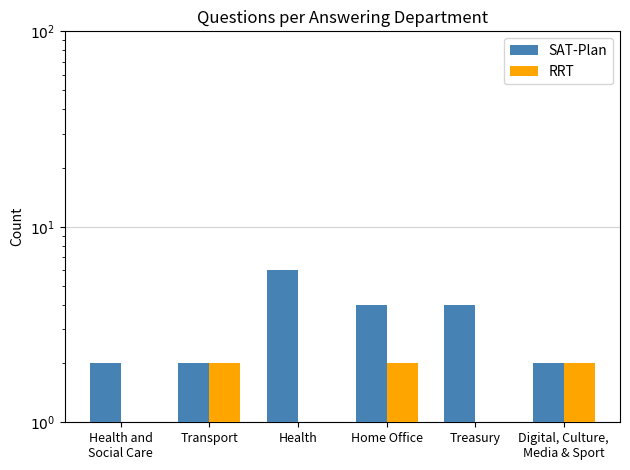

Are the bars horizontal?

No